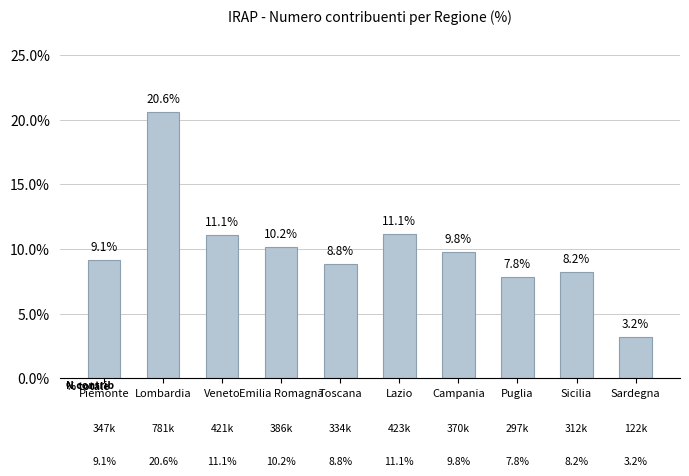

Reading right to left, list all the values displayed in this chart.

Sardegna=3.2	Sicilia=8.2	Puglia=7.8	Campania=9.8	Lazio=11.1	Toscana=8.8	Emilia Romagna=10.2	Veneto=11.1	Lombardia=20.6	Piemonte=9.1